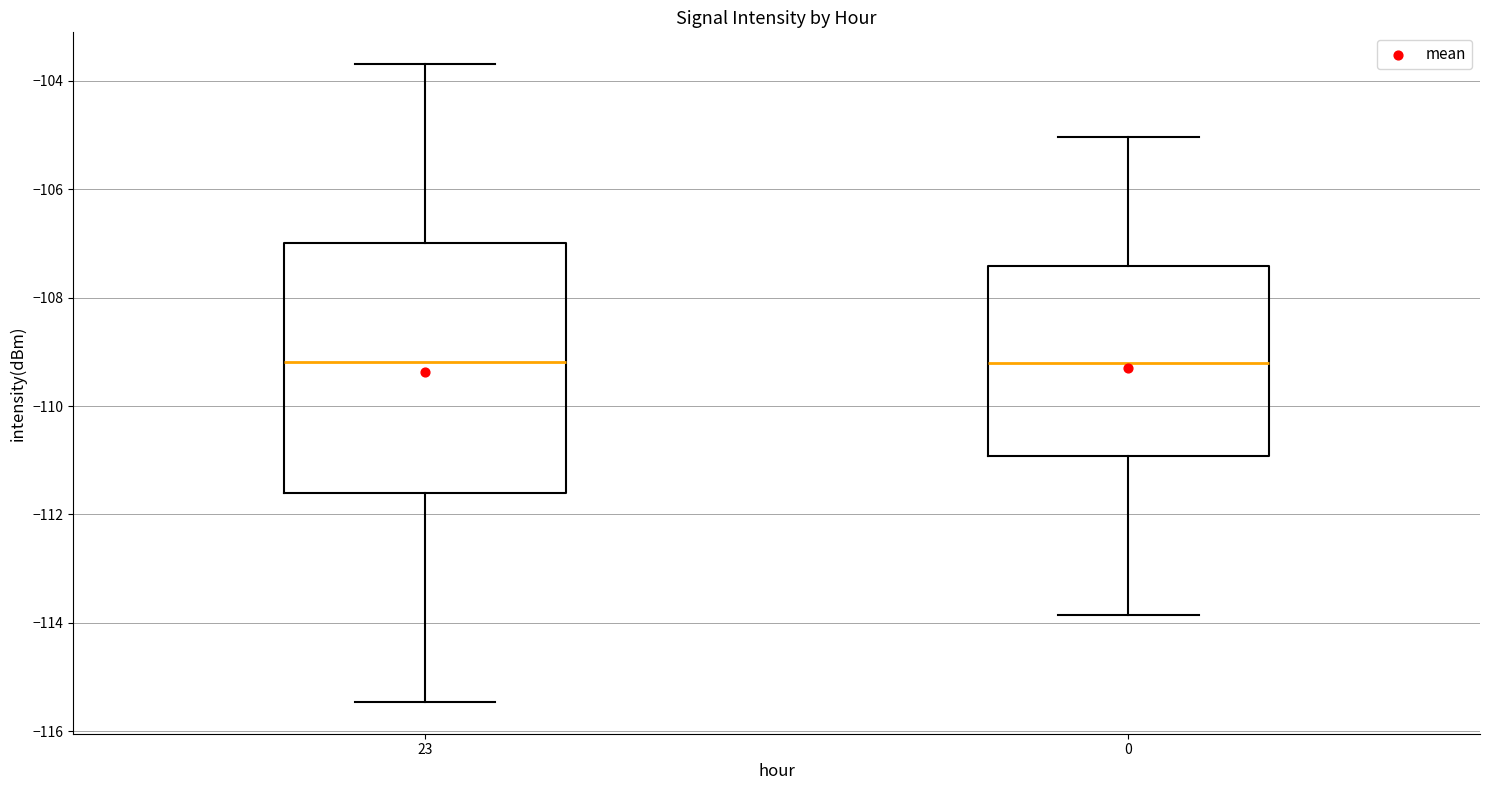

Which box is the tallest, from its lower edge to its upper edge?

23